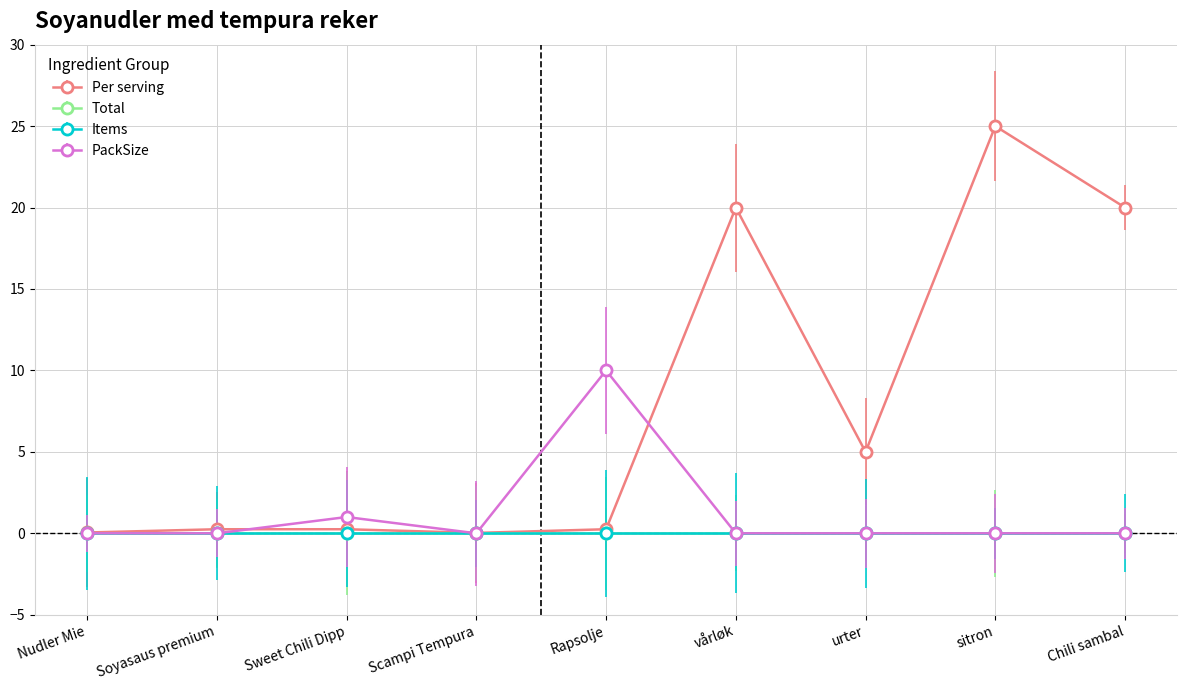

Is this an area chart (filled region under the line)?

No